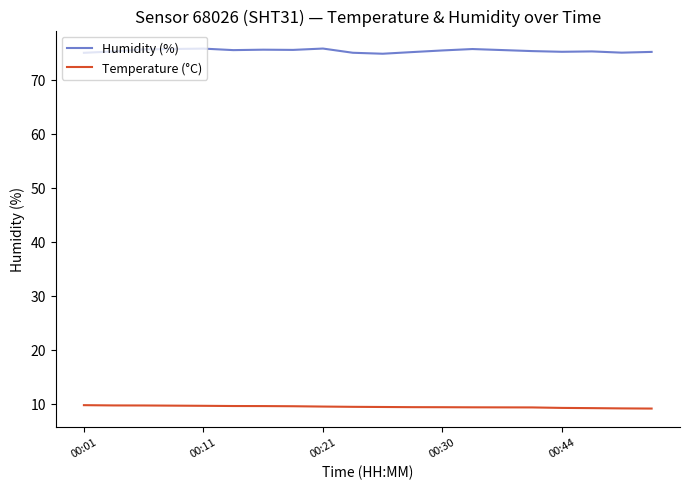

How many lines are shown in the chart?

2